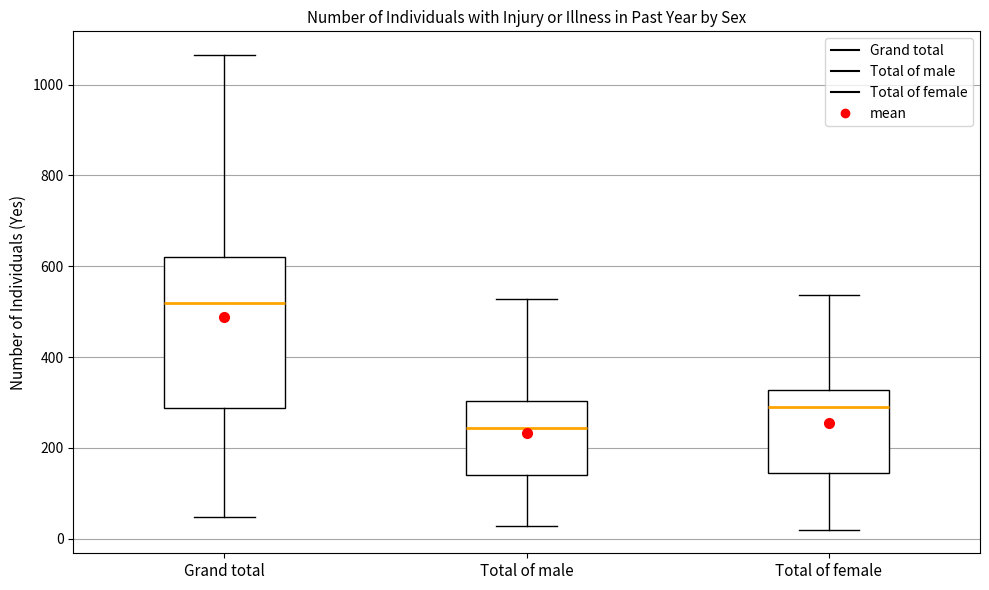

Which box is the tallest, from its lower edge to its upper edge?

Grand total